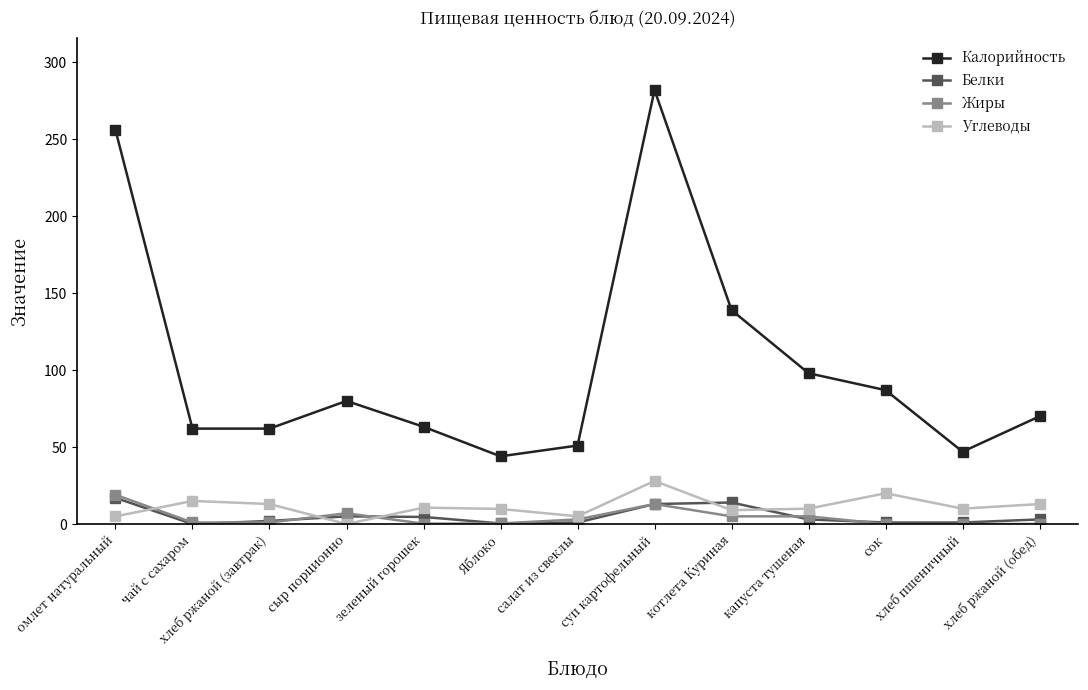

Where do Жиры and Углеводы first cross each other?

омлет натуральный and чай с сахаром